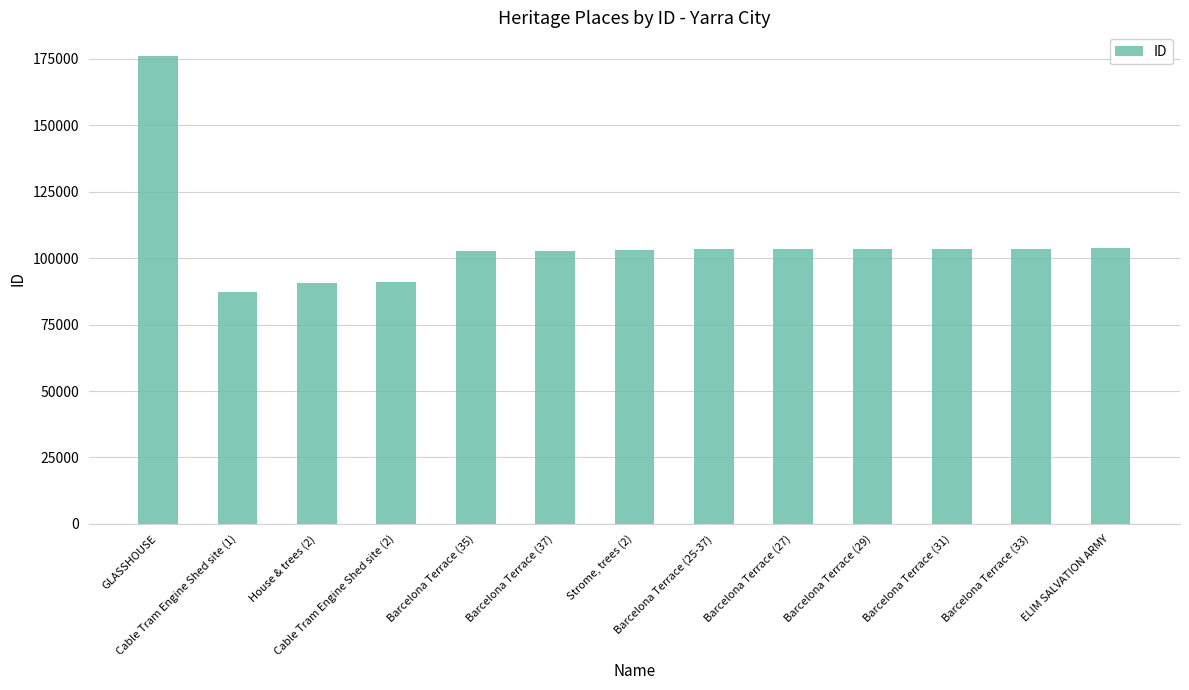

What is the change in value from GLASSHOUSE to Barcelona Terrace (37)?

-73531